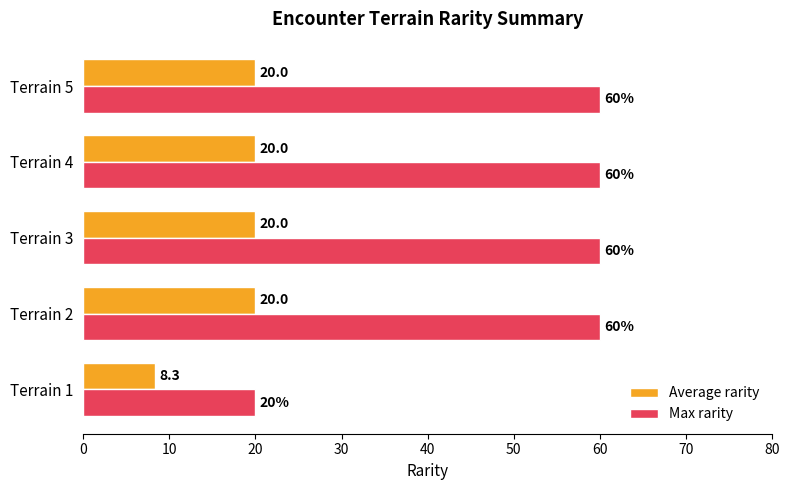

At how many categories does at least one series exceed 23?

4